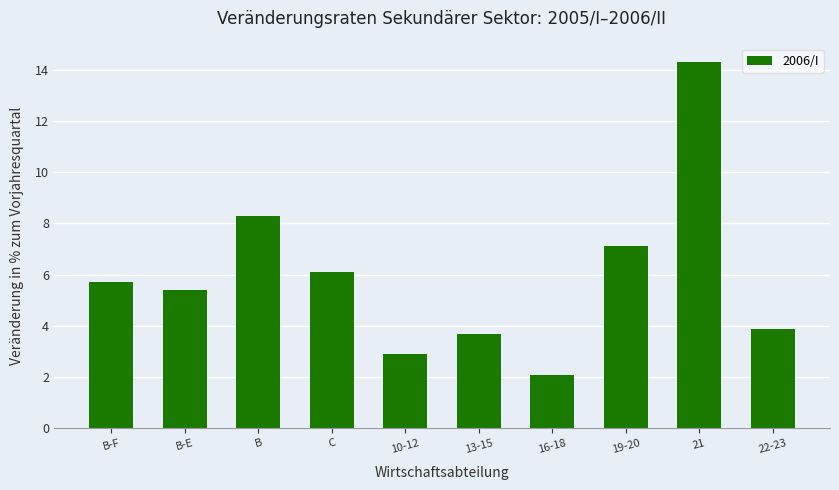

Is it true that the value at 13-15 is 3.7?

True